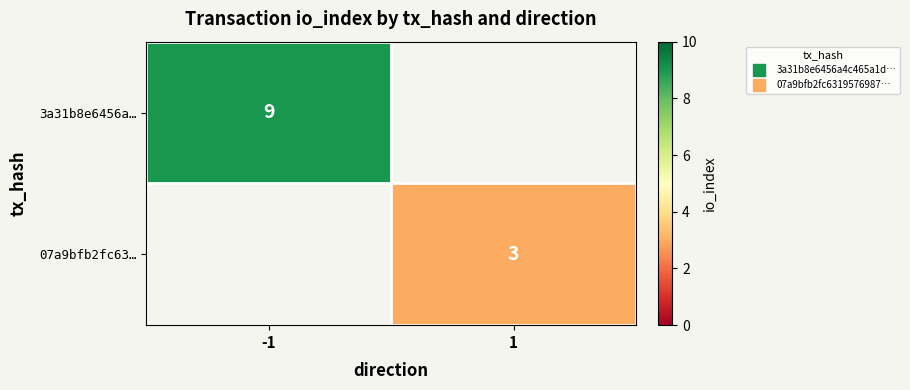

Which category has the highest value in the 3a31b8e6456a… series?

-1